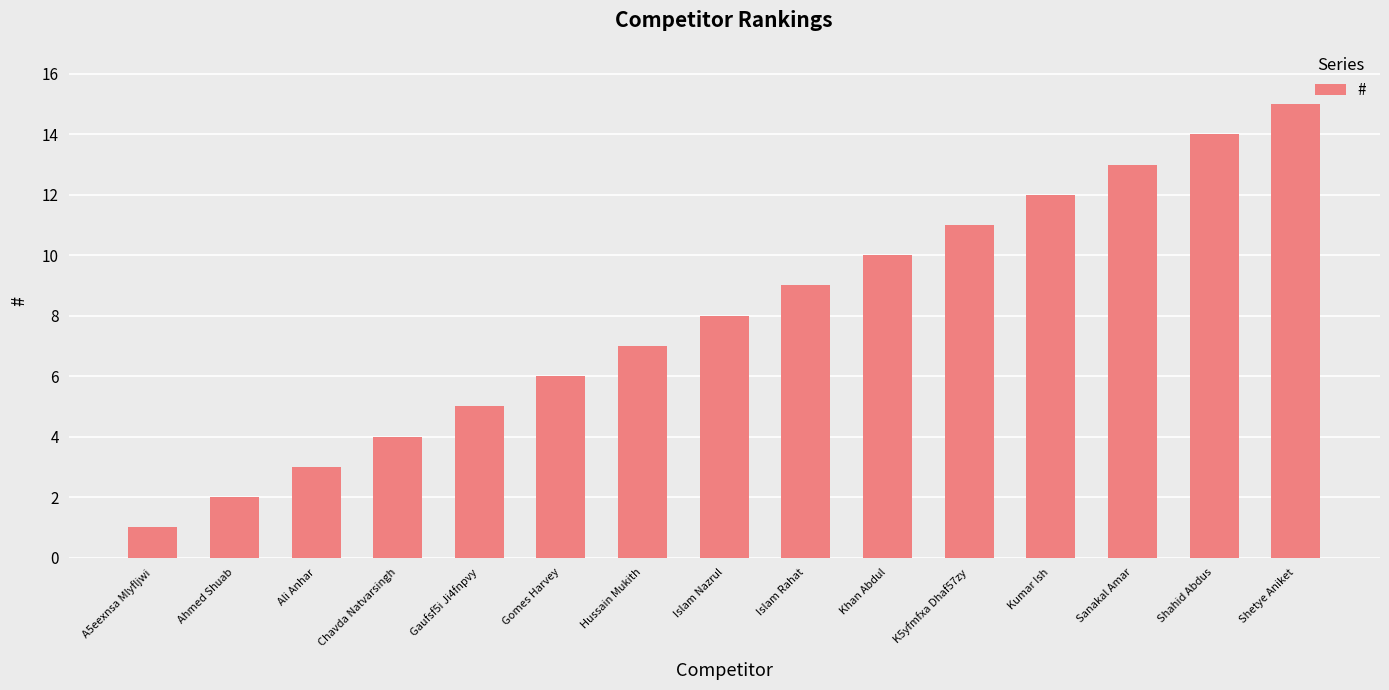

Is it true that the value at Sanakal Amar is 13?

True